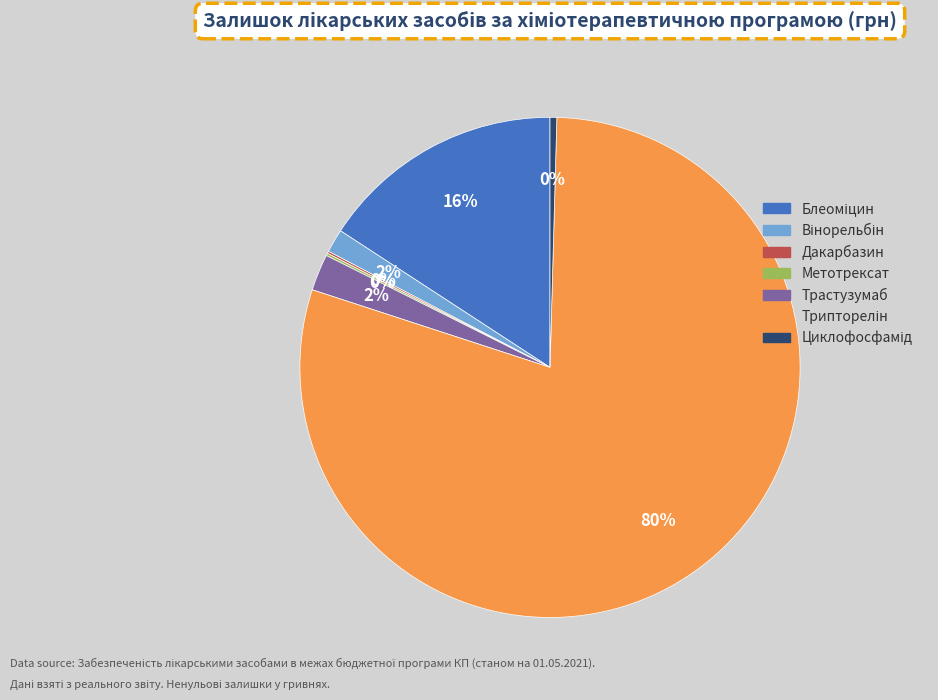

To the nearest percent, what is the average slice percentage?

14%